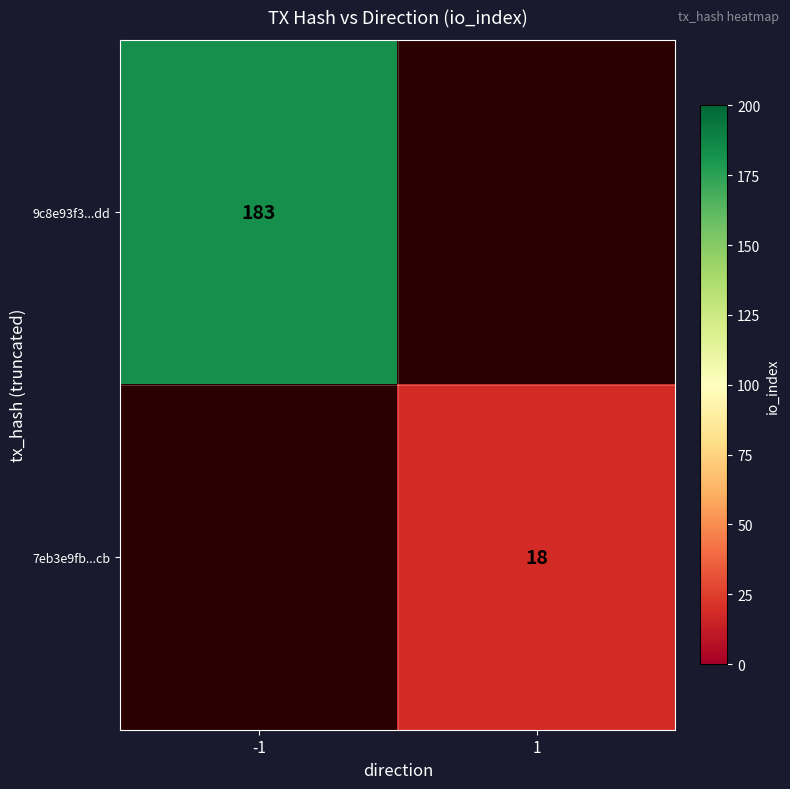

The value of 9c8e93f3...dd at -1 is 246. True or false?

False